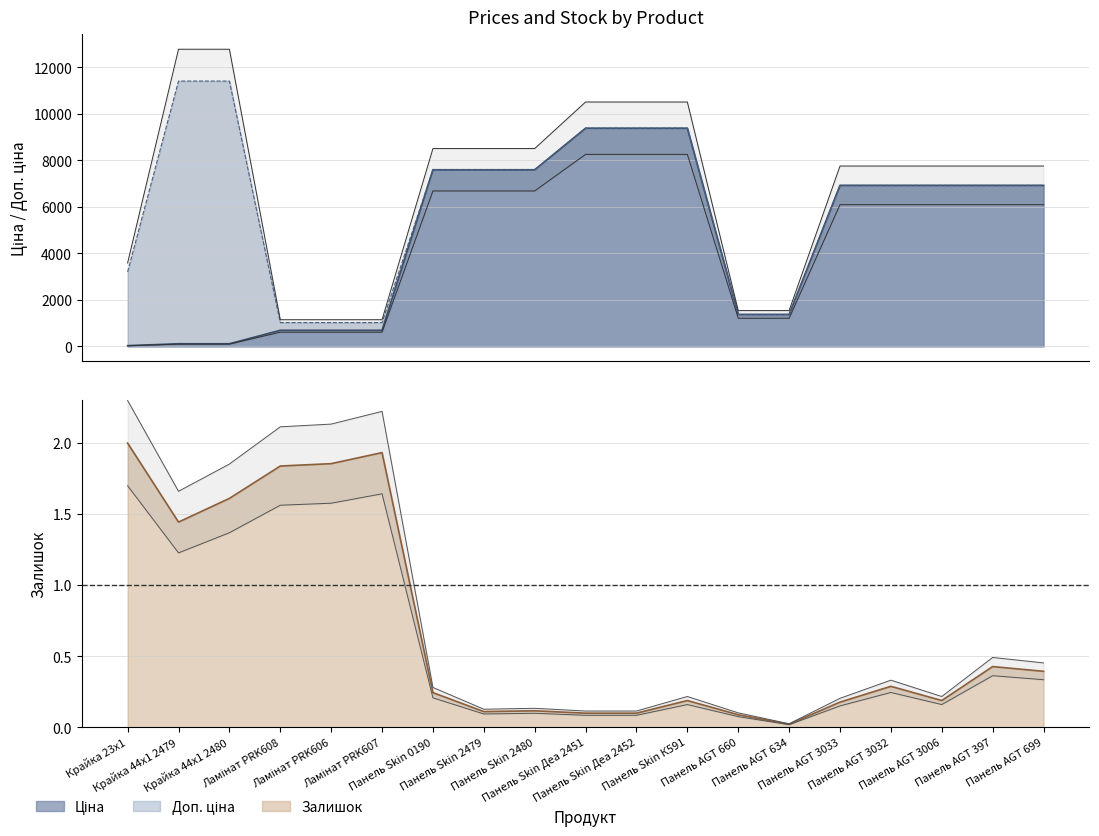

How many lines are shown in the chart?

3